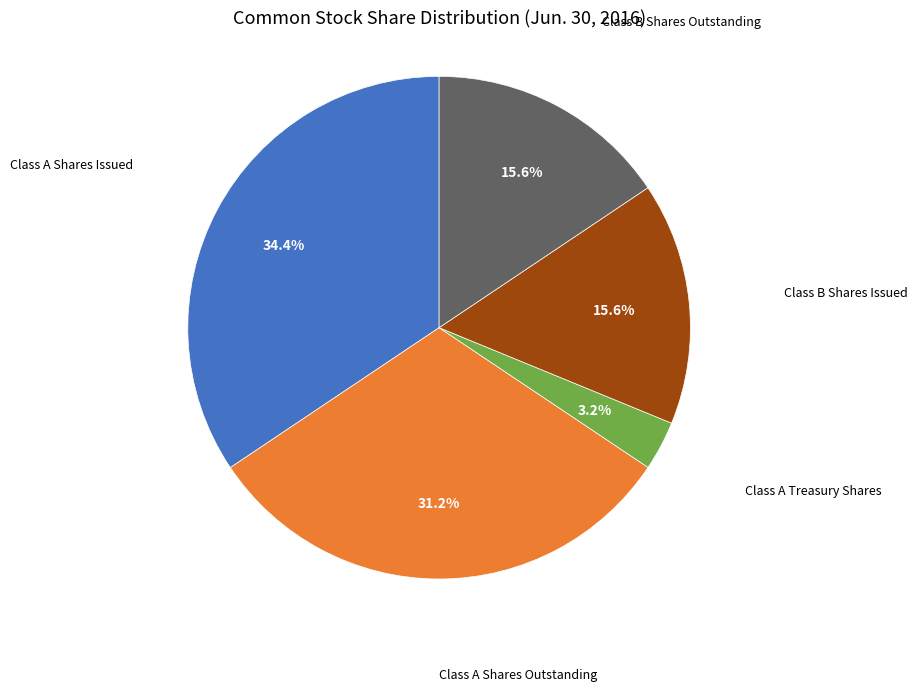

Is there any slice that represents more than half of the pie?

No